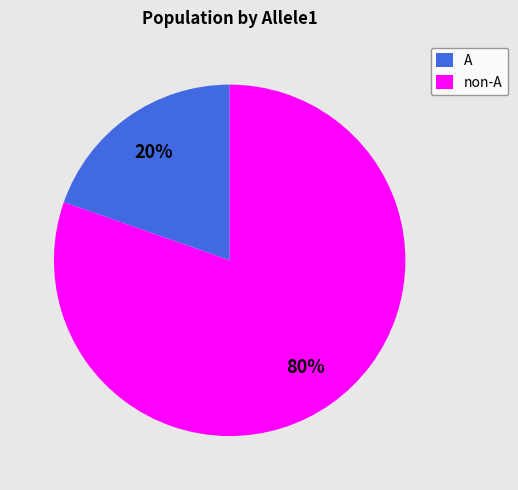

The non-A slice represents 87% of the pie. True or false?

False